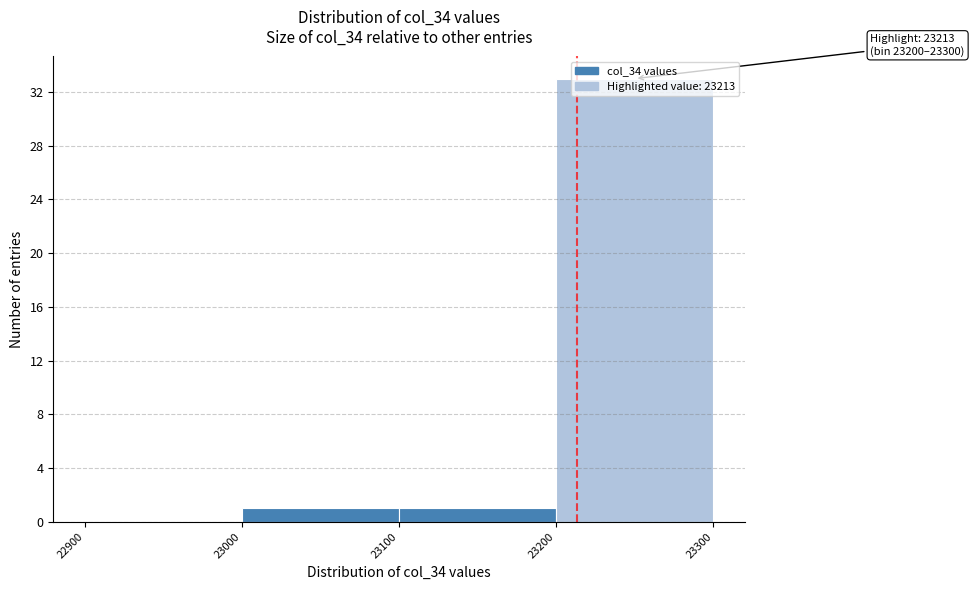

Which range on the x-axis has the tallest bar?

23200 to 23300